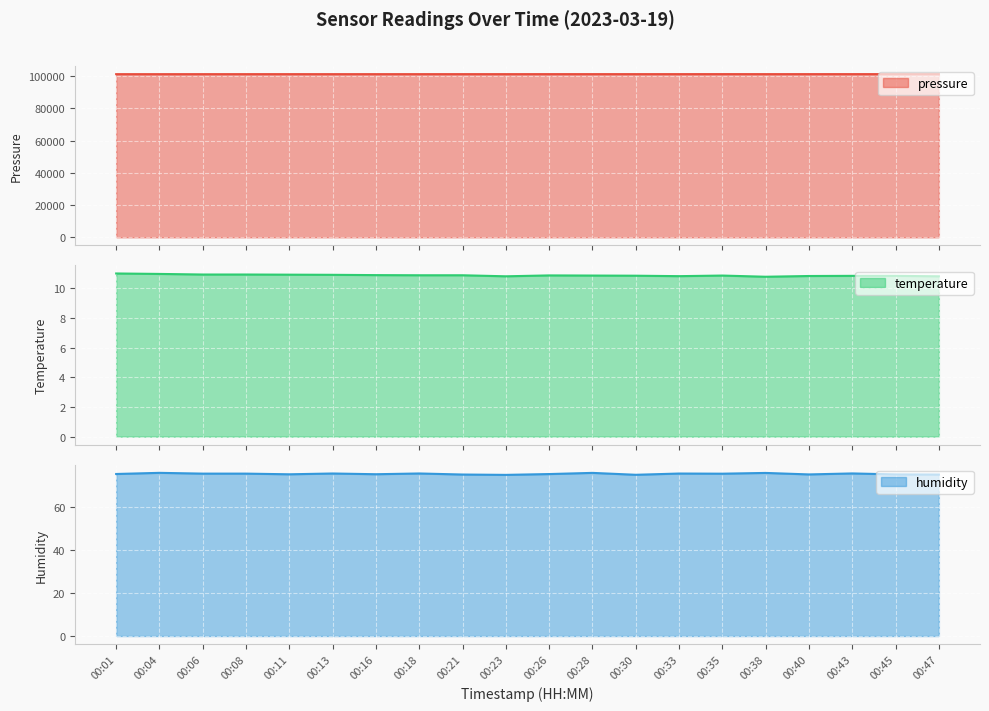

What value does the pressure series have at 00:18?

101132.0